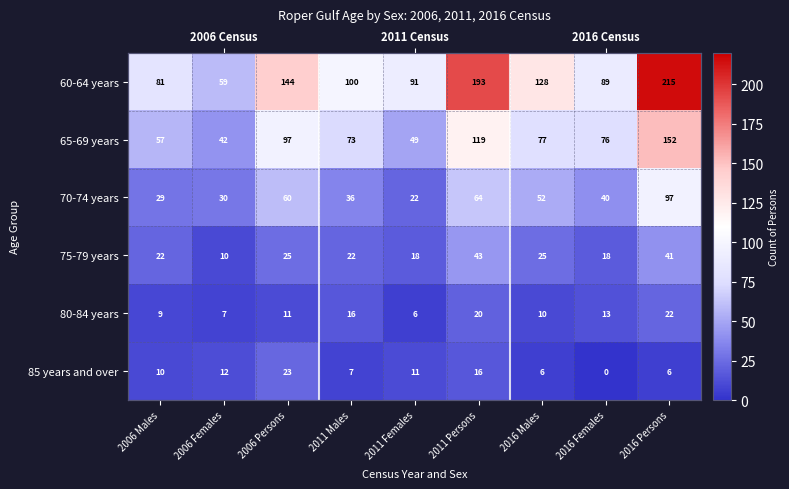

At which category is the sum across all series the highest?

2016 Persons